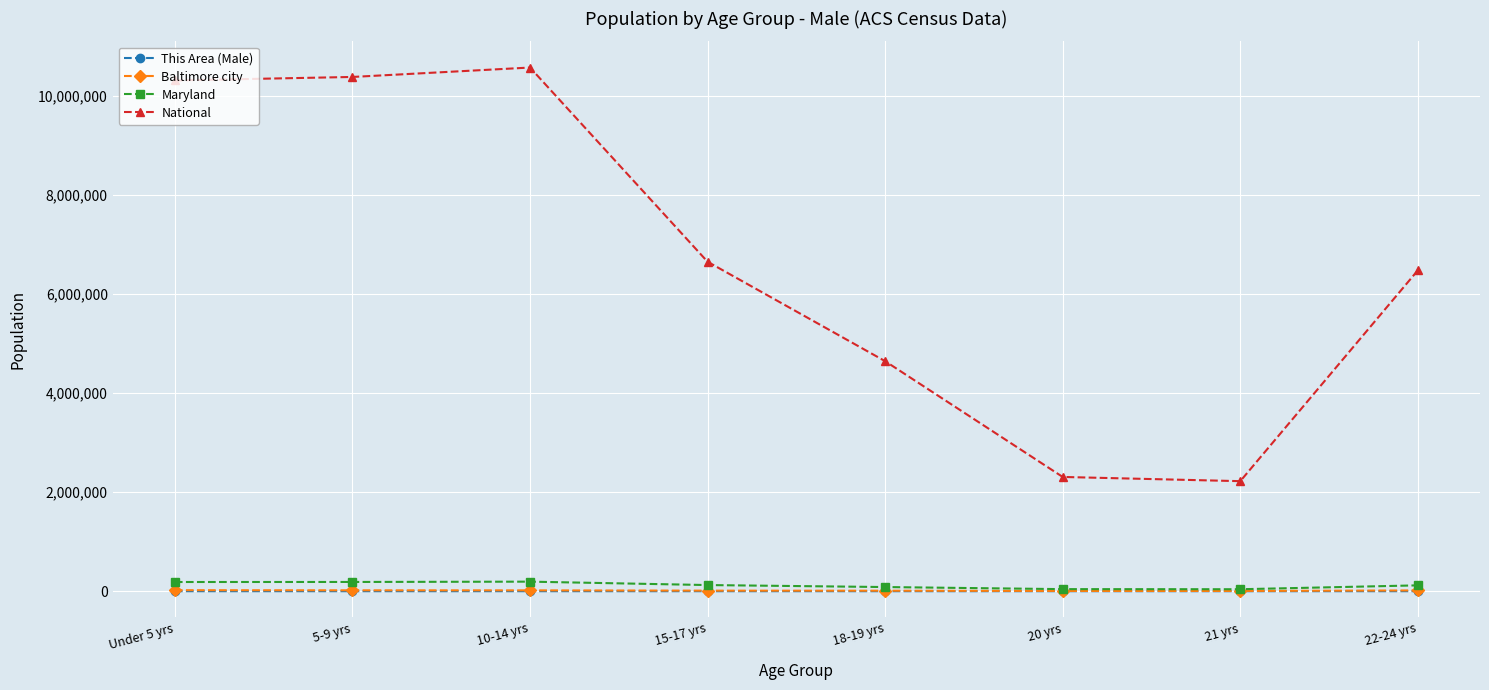

What is the label of the 6th point from the left?

20 yrs